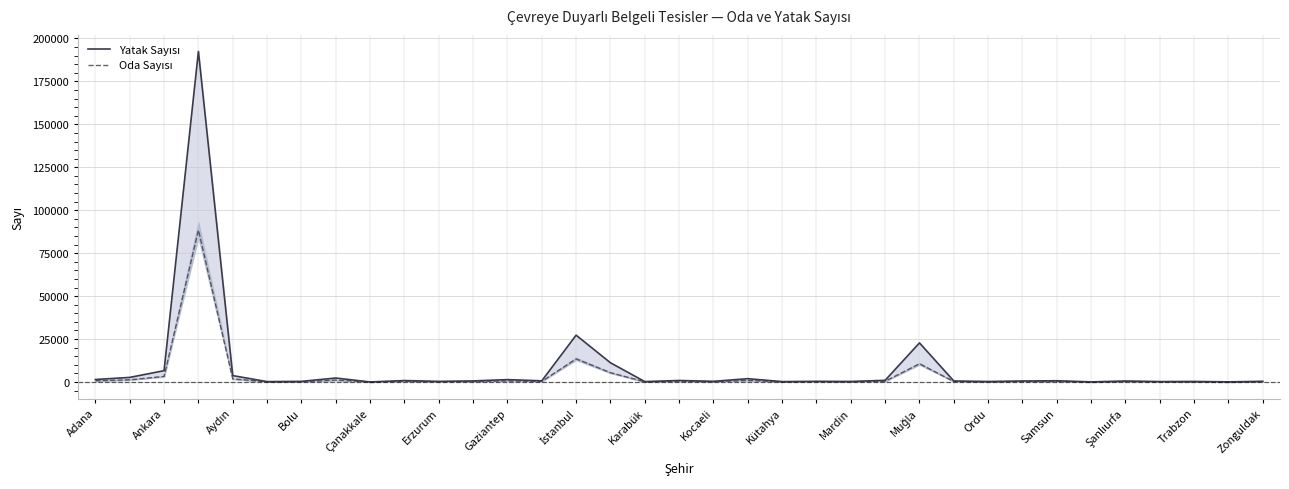

Is the value of Yatak Sayısı at 27 greater than the value of Oda Sayısı at Adana?

No